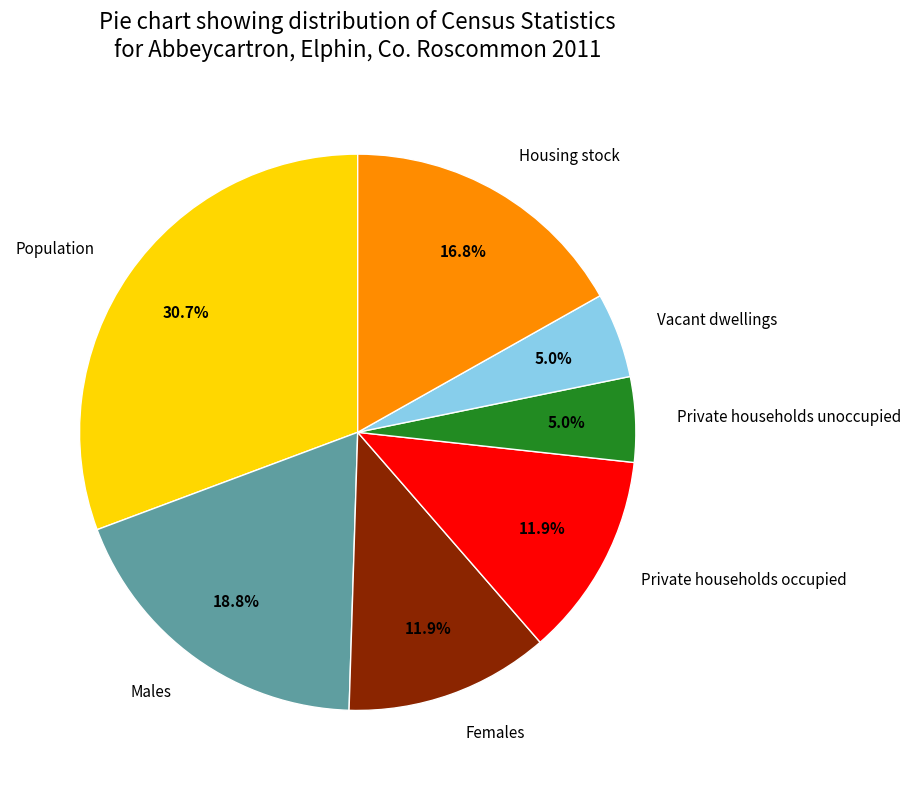

Between Vacant dwellings and Females, which is larger?

Females